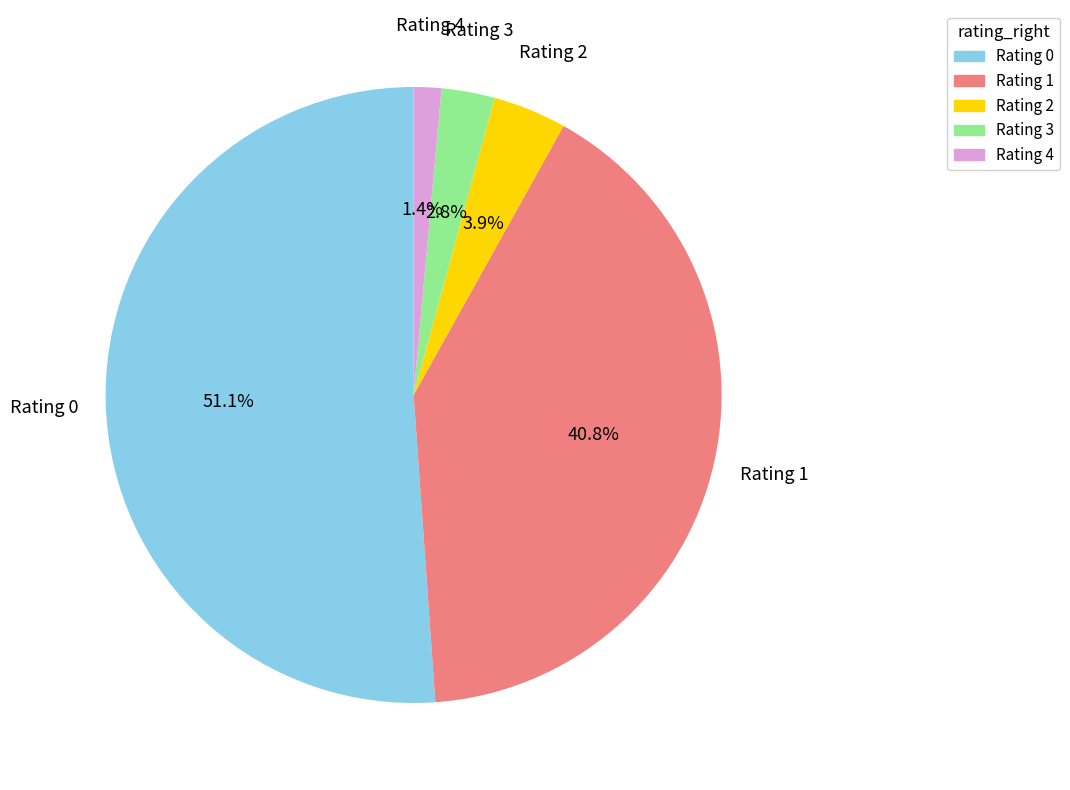

Between Rating 4 and Rating 0, which is larger?

Rating 0